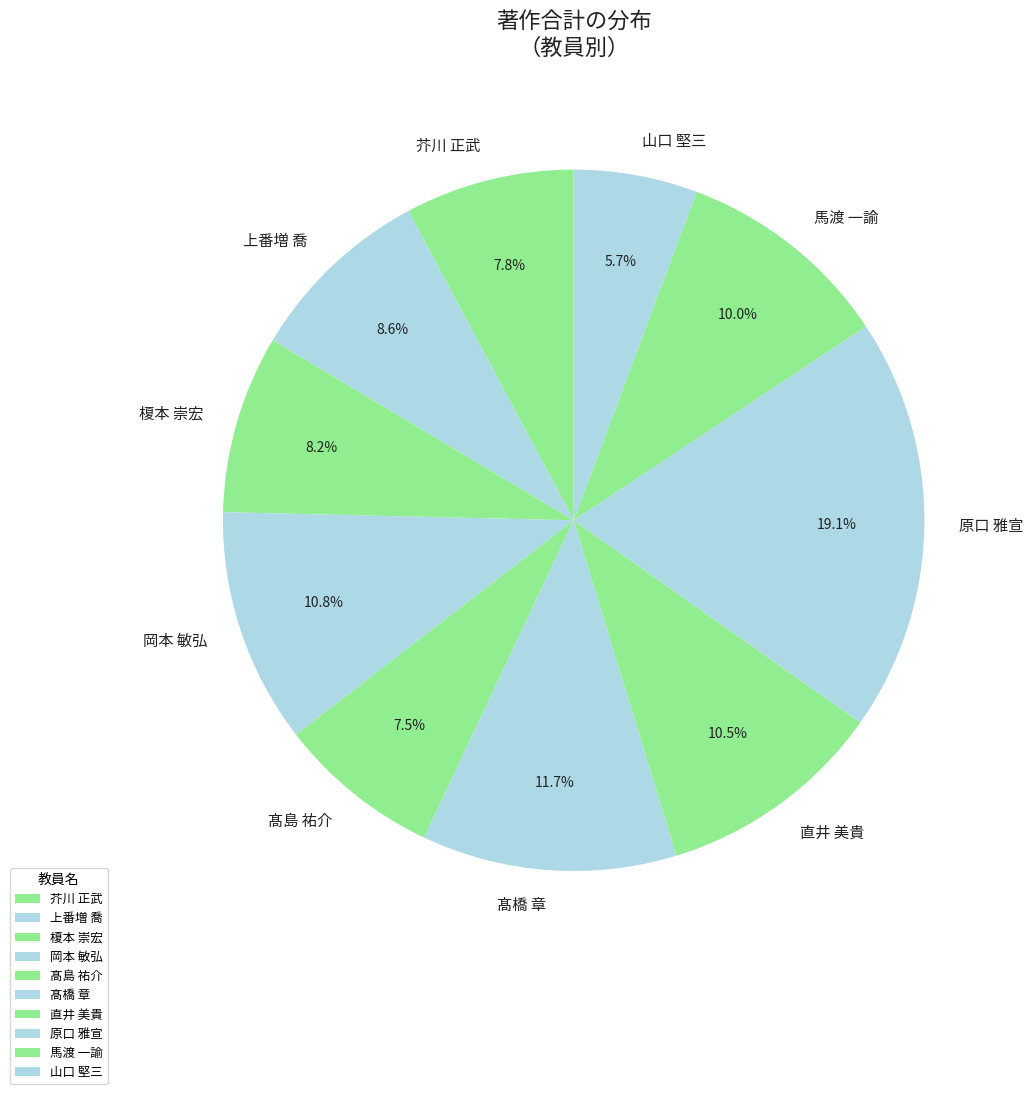

Count the number of slices in the pie.

10